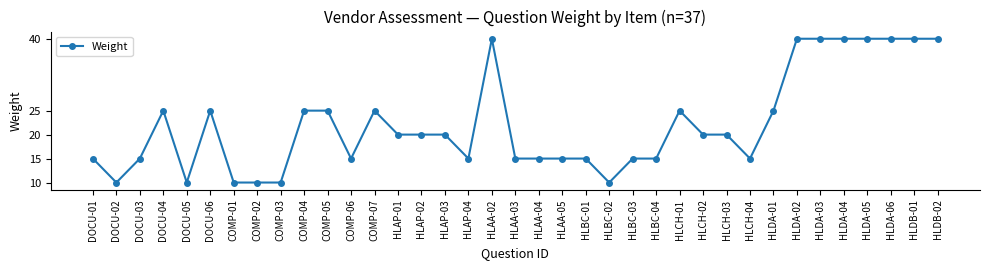

Is this an area chart (filled region under the line)?

No